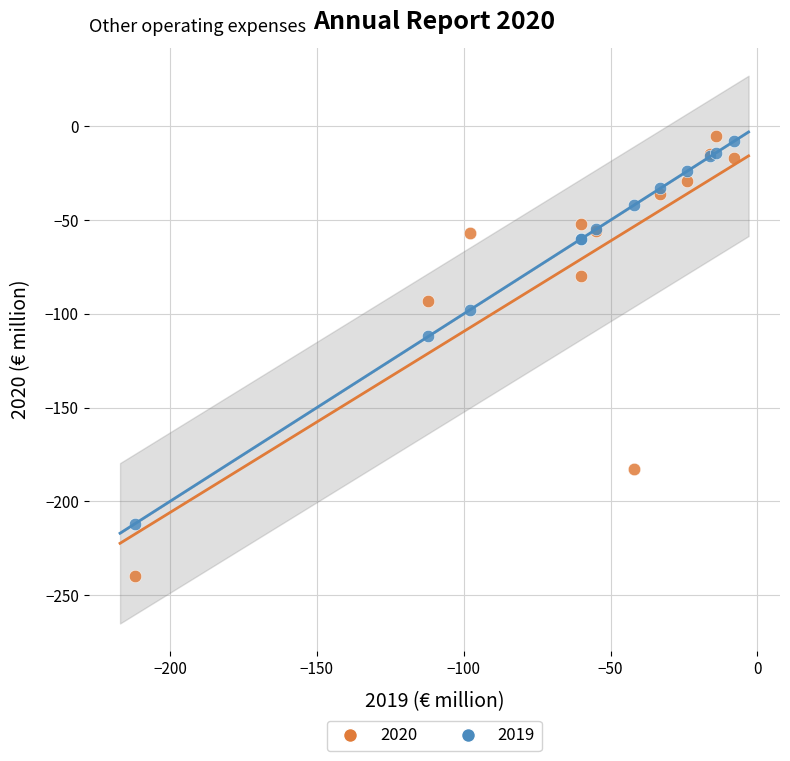

Across all series, what Y value is closest to -122?

-112